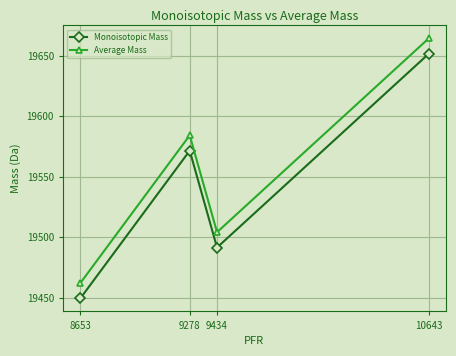

Is it true that Monoisotopic Mass equals 11582.8 at 8653?

False